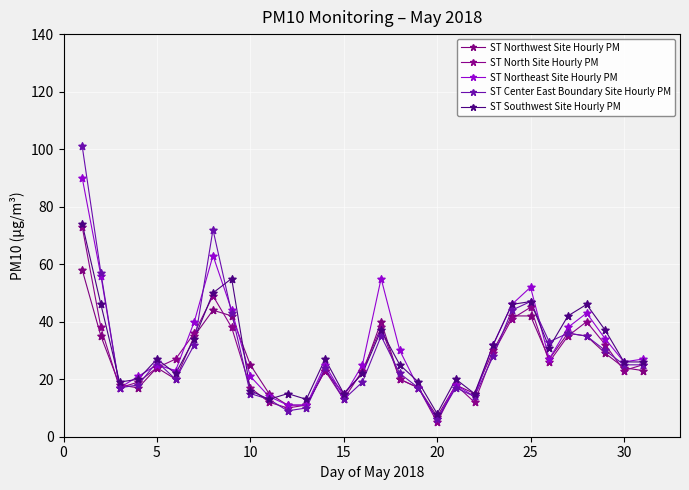

How many lines are shown in the chart?

5